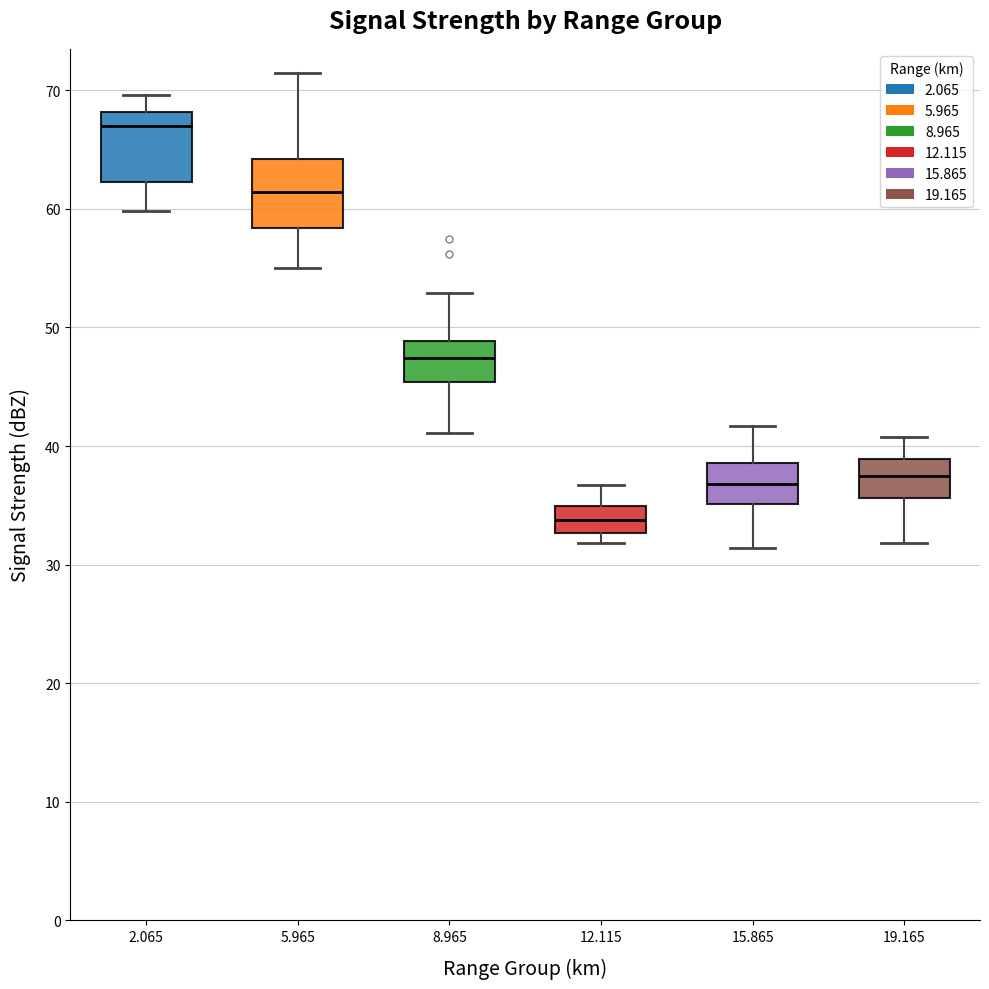

Where is the lower edge of the box at x = 19.165 on the y-axis? The values are not printed on the chart, so give them approximately, as read against the axis.

36